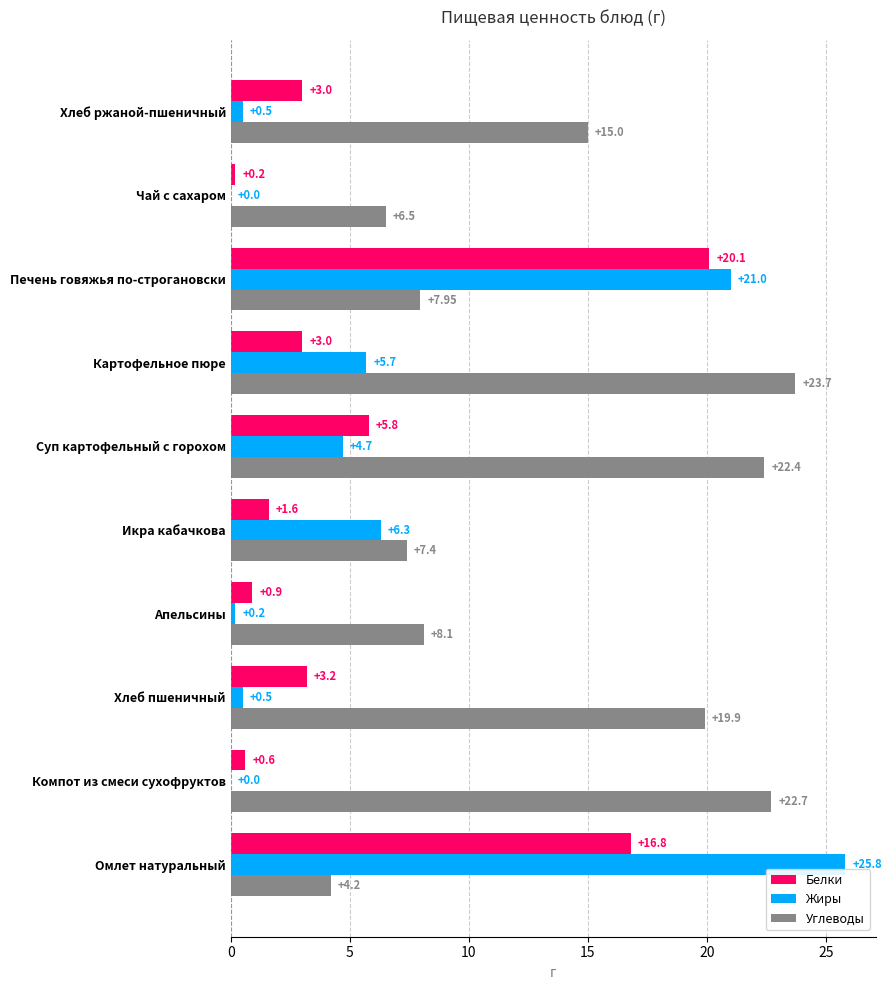

Which series has the largest total across all categories?

Углеводы